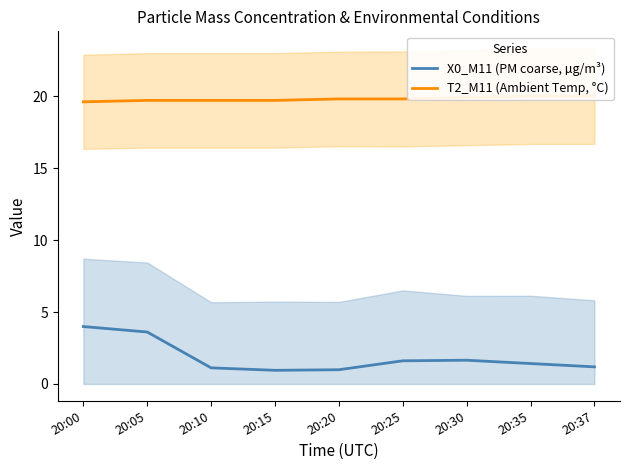

True or false: X0_M11 (PM coarse, µg/m³) has a value of 1.6 at 20:37.

False